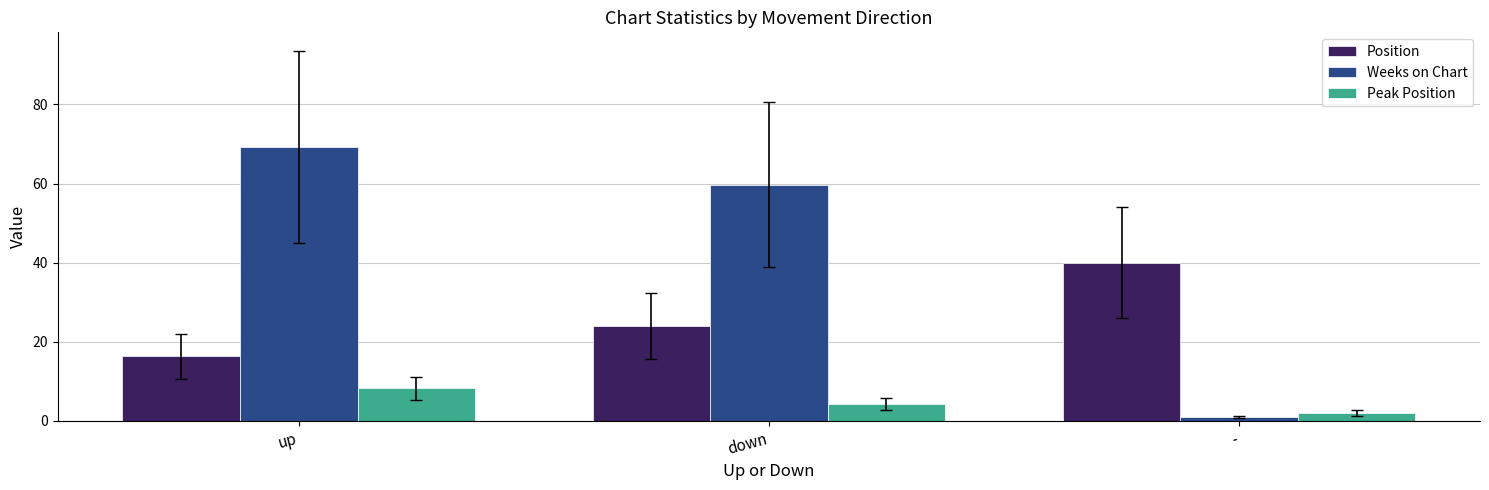

What is the difference between the Weeks on Chart values at up and down?

9.6